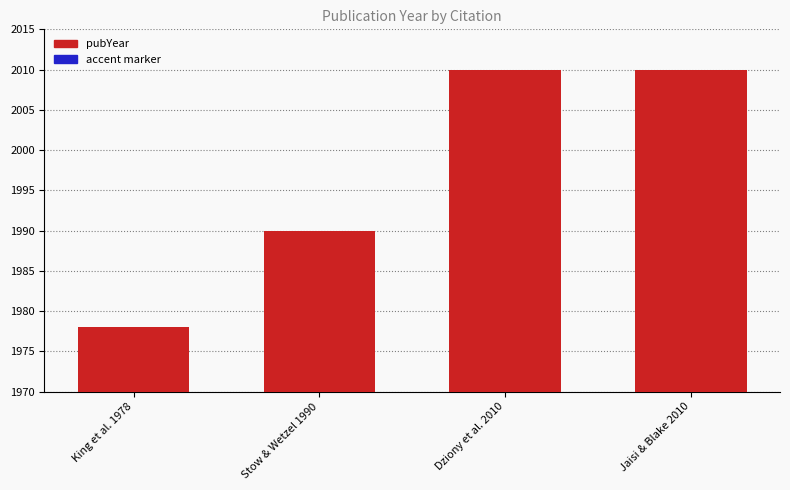

How many pubYear values are between 1990 and 2010?

3